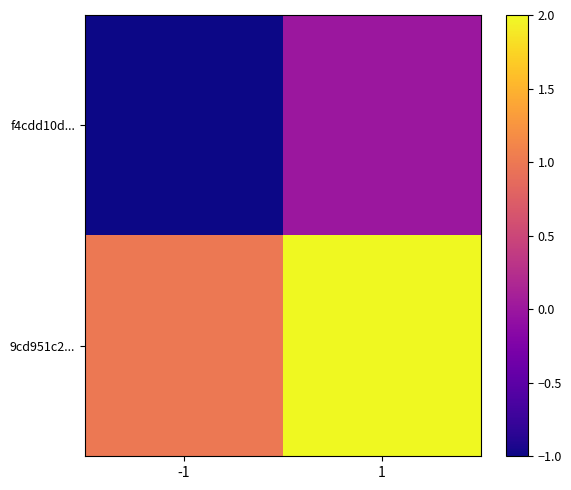

Which series has the largest total across all categories?

9cd951c2...